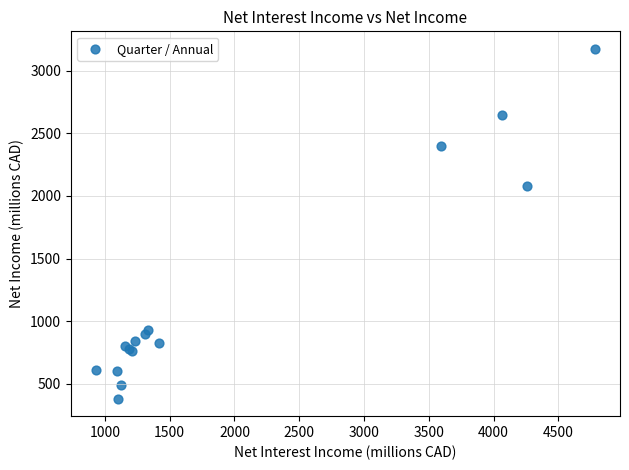

What Y value in the scatter plot is closest to 1778?

2083